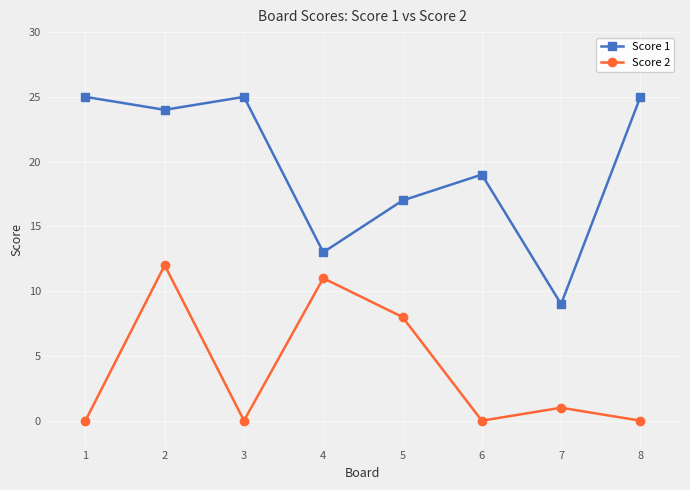

What is the sum of all Score 2 values?

32